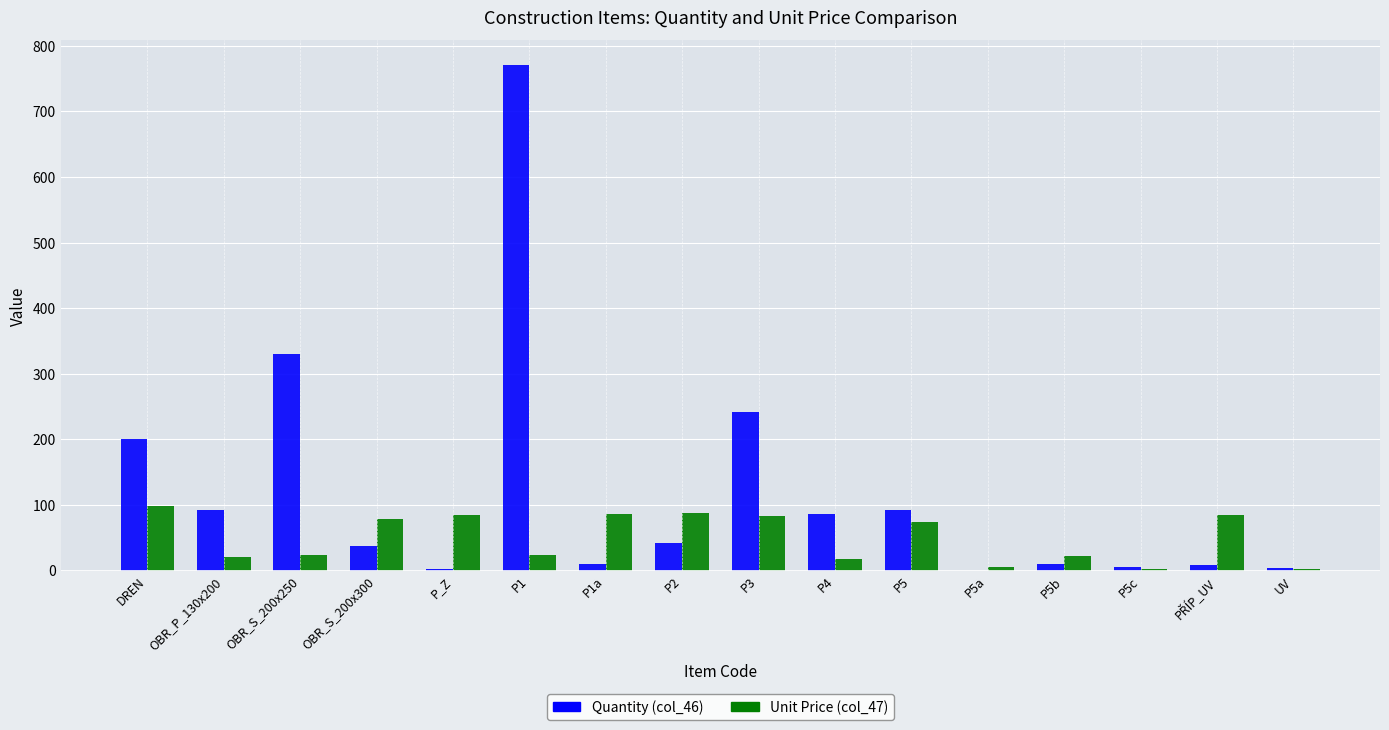

What is the maximum value shown in the chart?

770